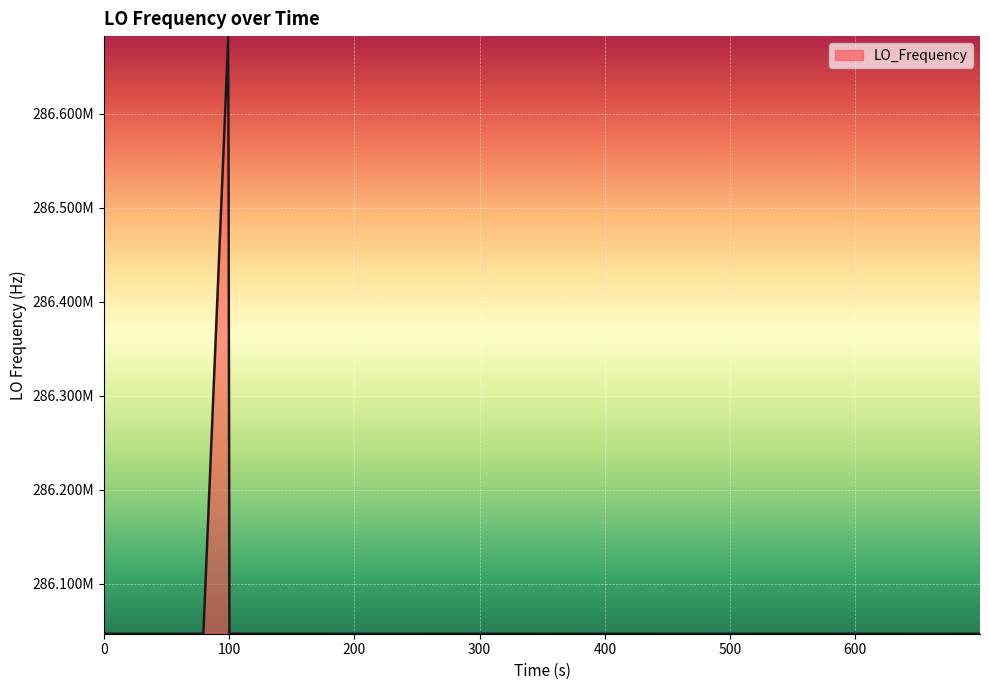

Does the chart display data point markers on the line(s)?

No